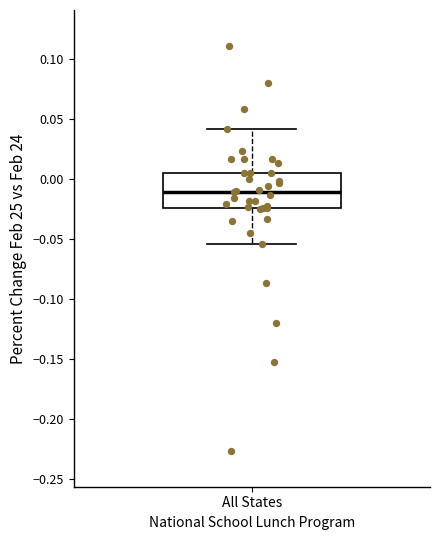

Transcribe this box plot: give where the median line is, the range the box spans, and where the two whiskers end, as read against the y-axis. The values are not printed on the chart, so give them approximately, as read against the axis.

median -0.010, box -0.025 to 0.005, whiskers -0.055 to 0.040